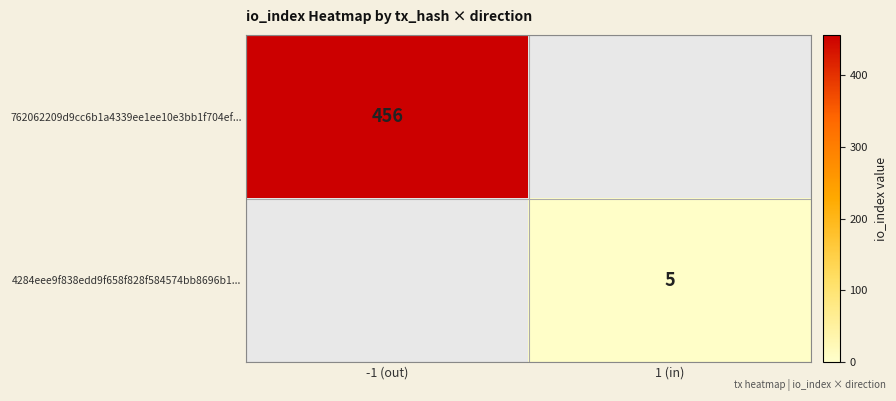

How many data points does each series have?

2